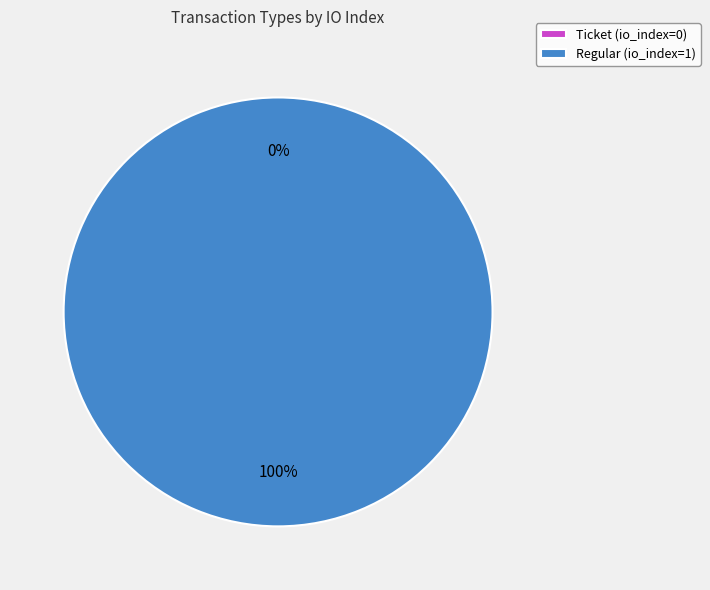

To the nearest percent, what is the combined percentage of Ticket and Regular?

100%